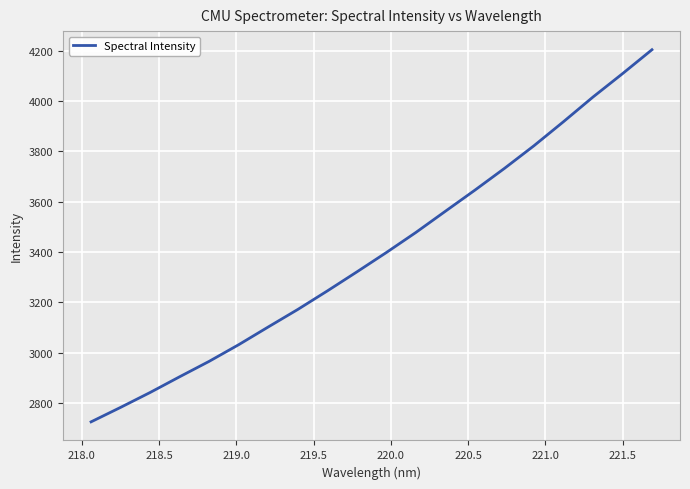

What is the smallest value displayed?

2724.7